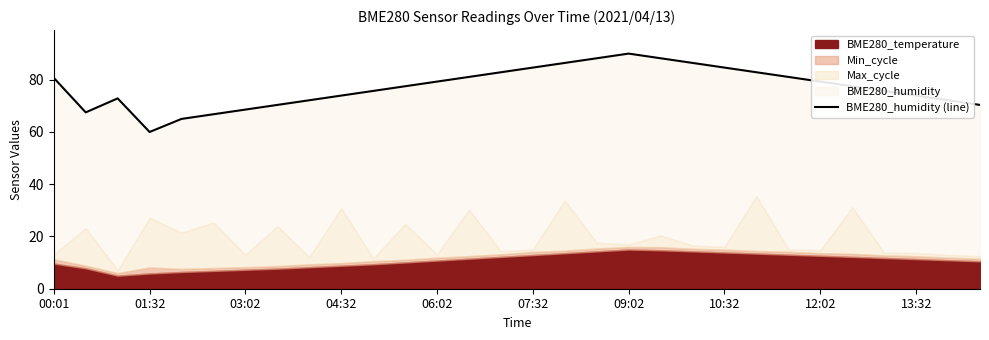

What is the maximum value shown in the chart?

90.0